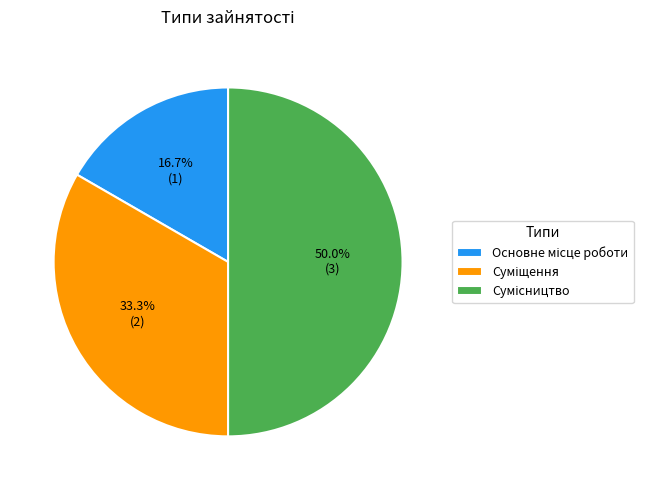

How many segments does this pie chart have?

3